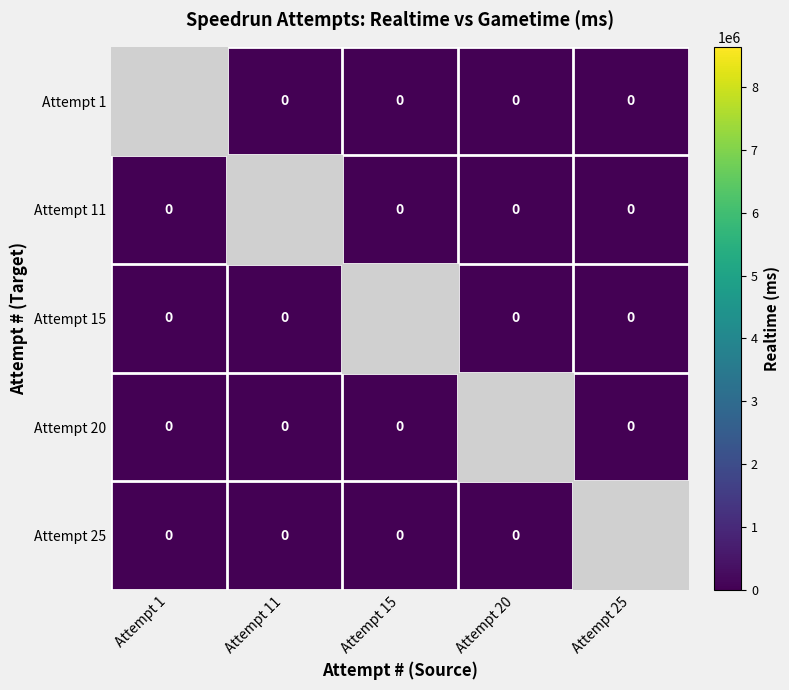

How many categories are shown in the chart?

5